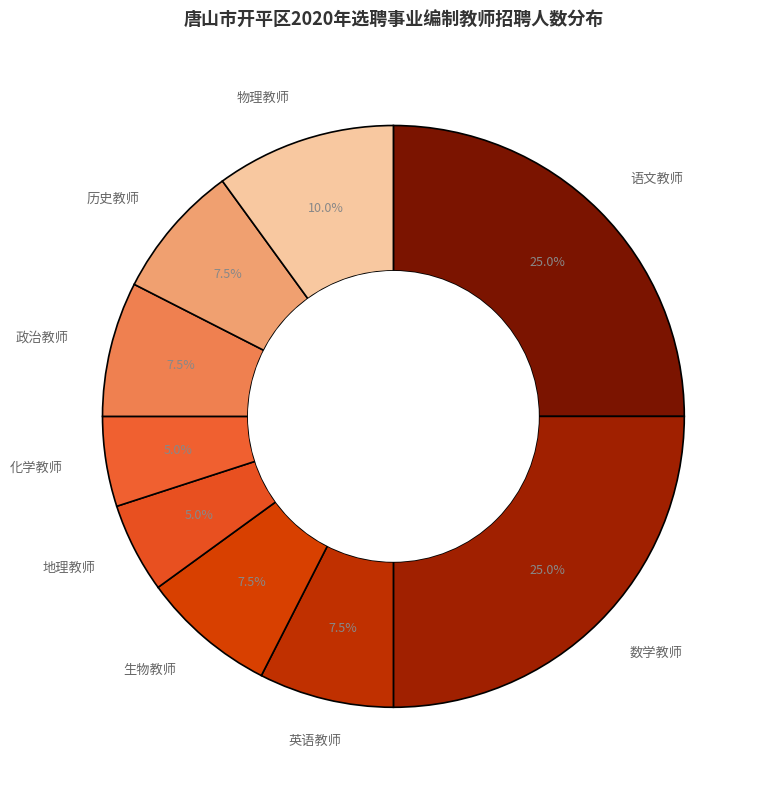

What is the ratio of the value at 数学教师 to the value at 物理教师?

2.5